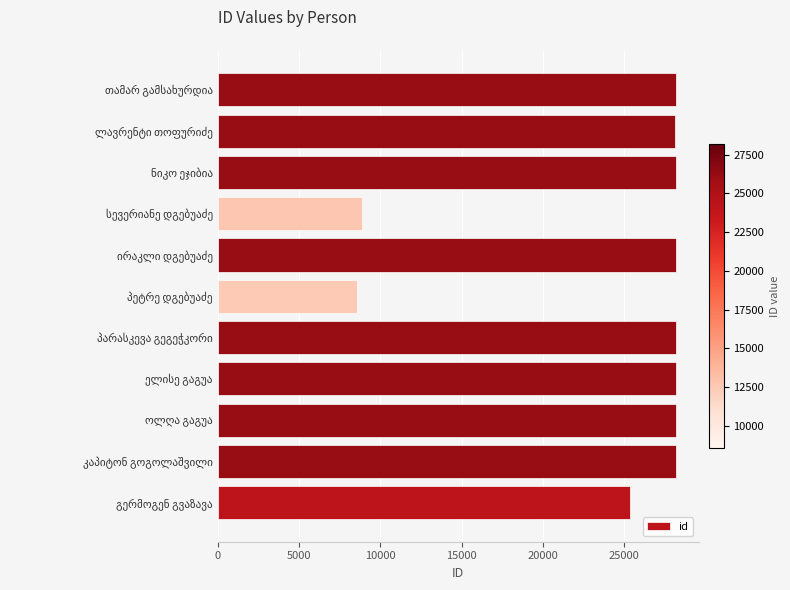

What is the greatest value displayed?

28154